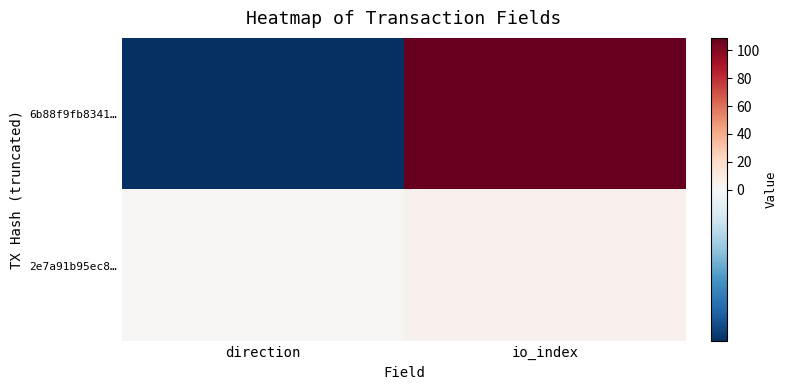

Reading left to right, list all the values displayed in this chart.

6b88f9fb8341…: direction=-1	io_index=109
2e7a91b95ec8…: direction=1	io_index=5